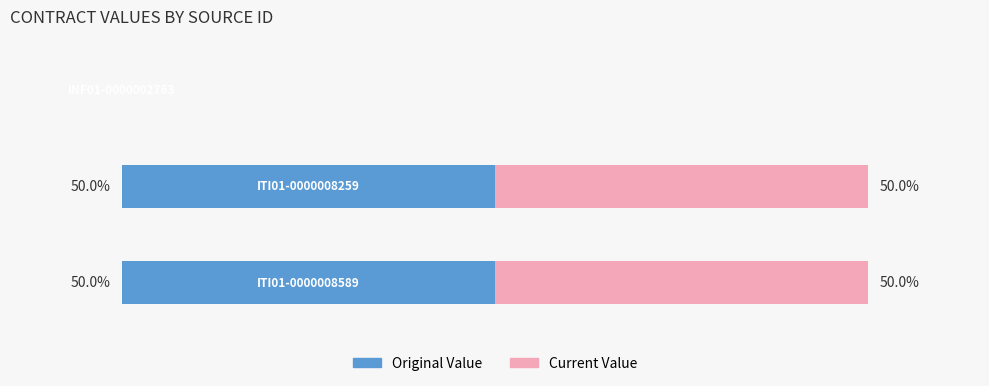

What are all the series names shown in the legend?

Original Value, Current Value